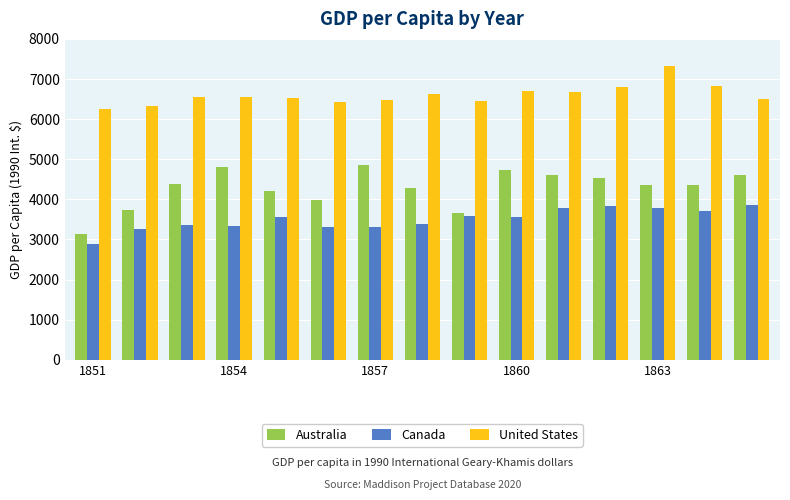

List the series in order of their peak value, lowest first.

Canada, Australia, United States